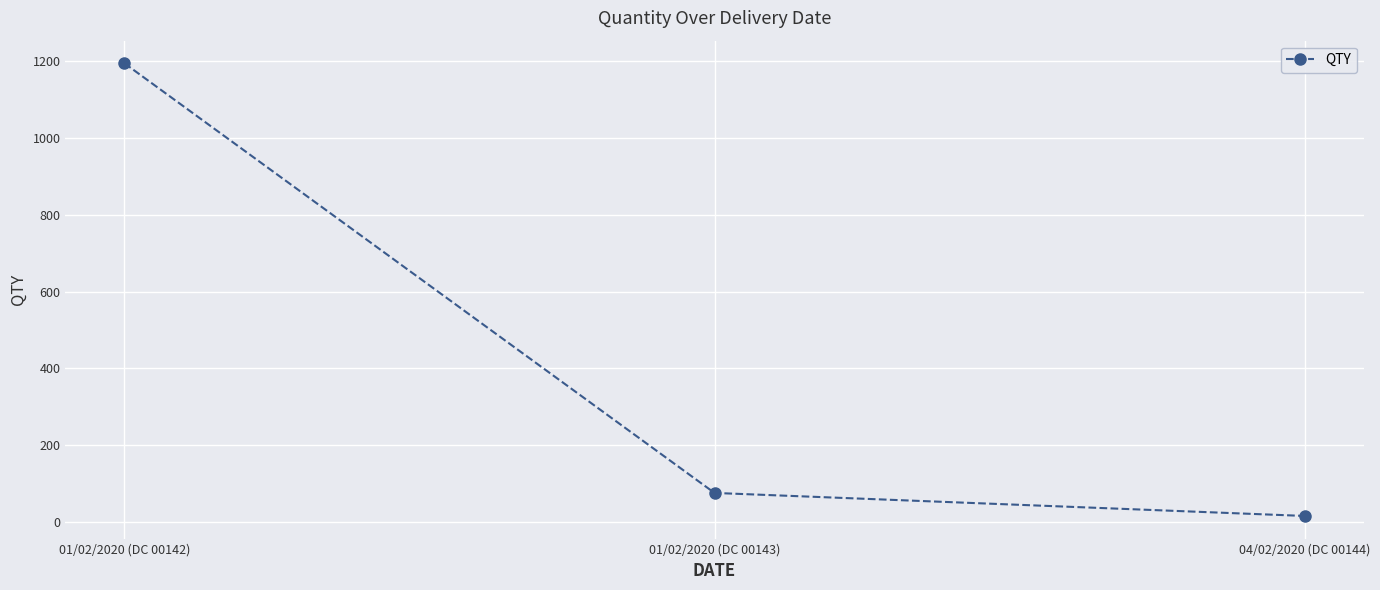

Reading left to right, what are all the values shown in this chart?

1195	75	15